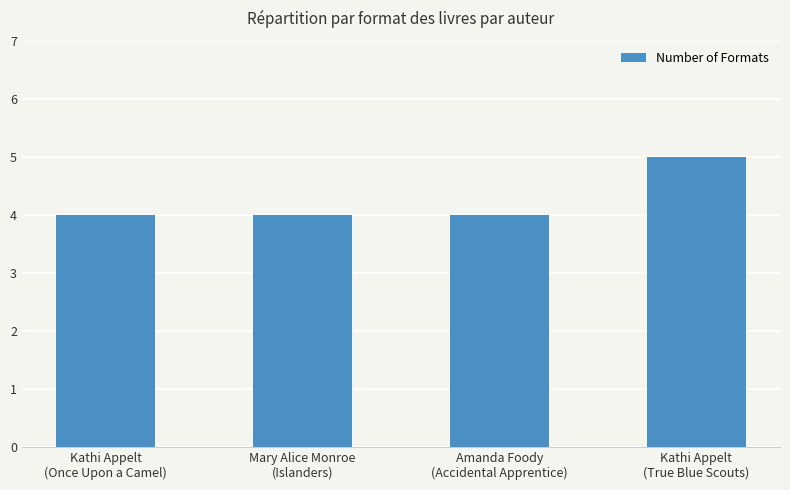

What is the change in value from Mary Alice Monroe
(Islanders) to Kathi Appelt
(True Blue Scouts)?

+1